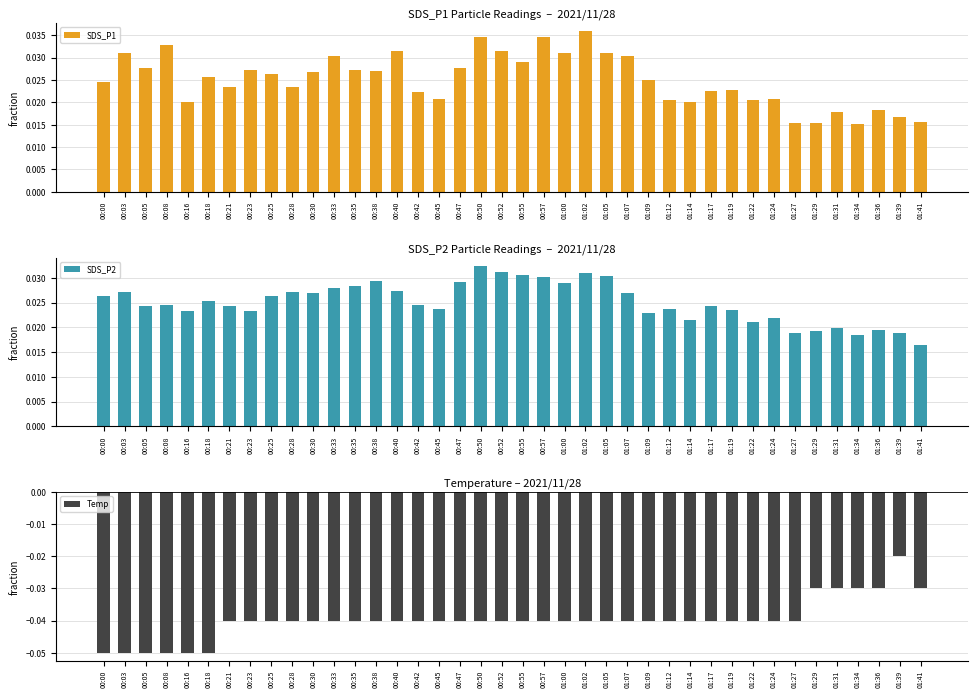

How many bars are there in total?

120